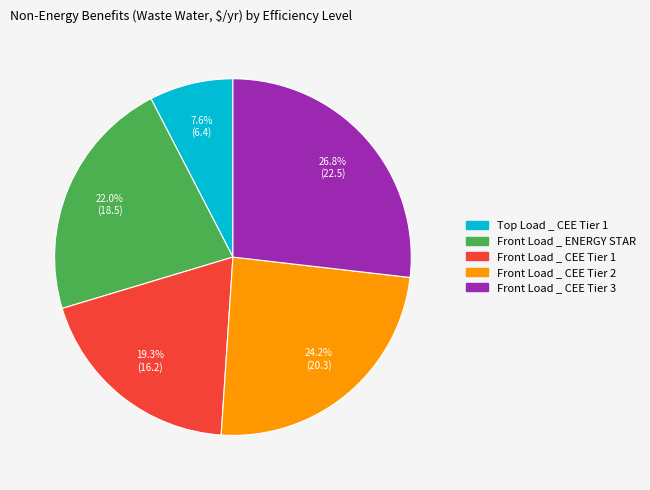

What portion of the pie excludes Front Load _ CEE Tier 3?

73.2%